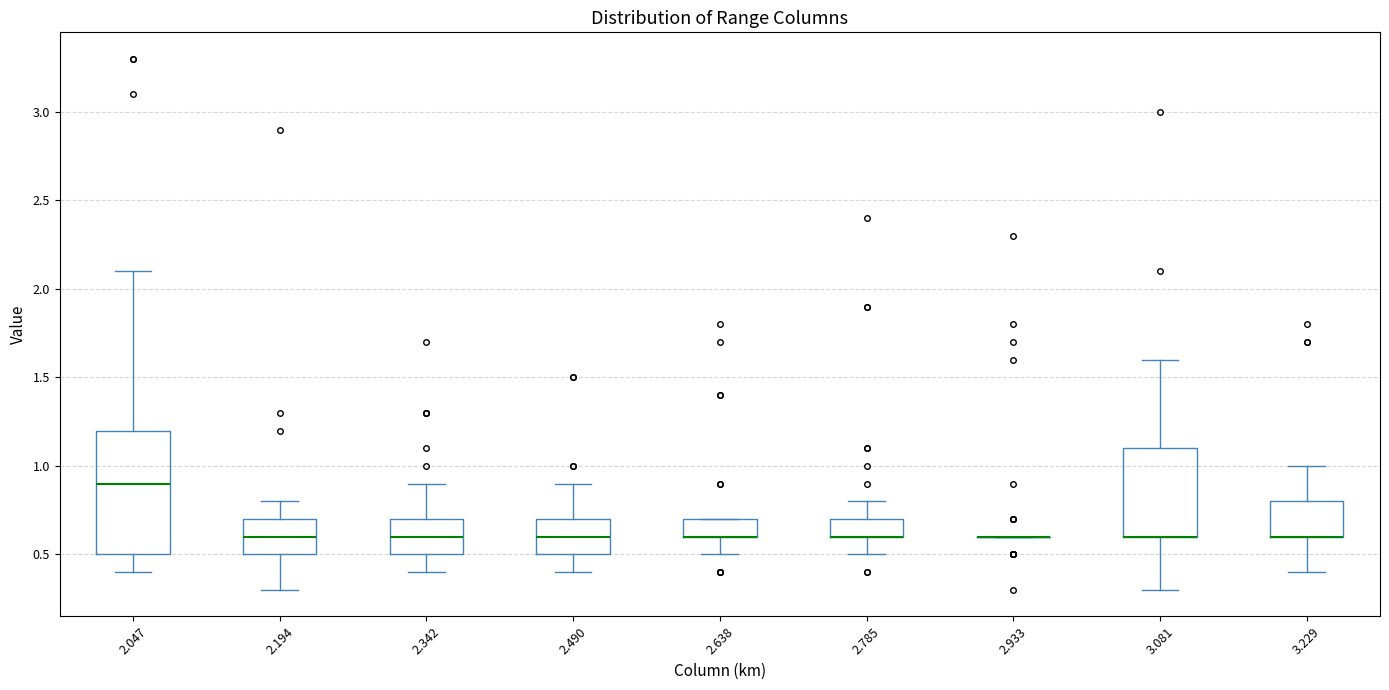

Which box is the tallest, from its lower edge to its upper edge?

2.047